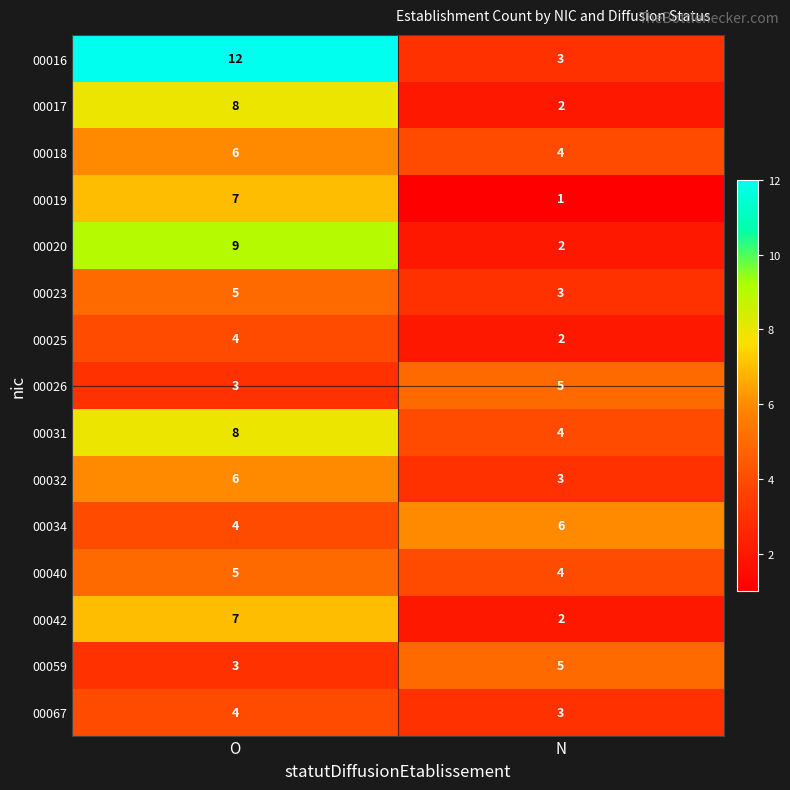

Where is 00034 nearest to the value 5?

O